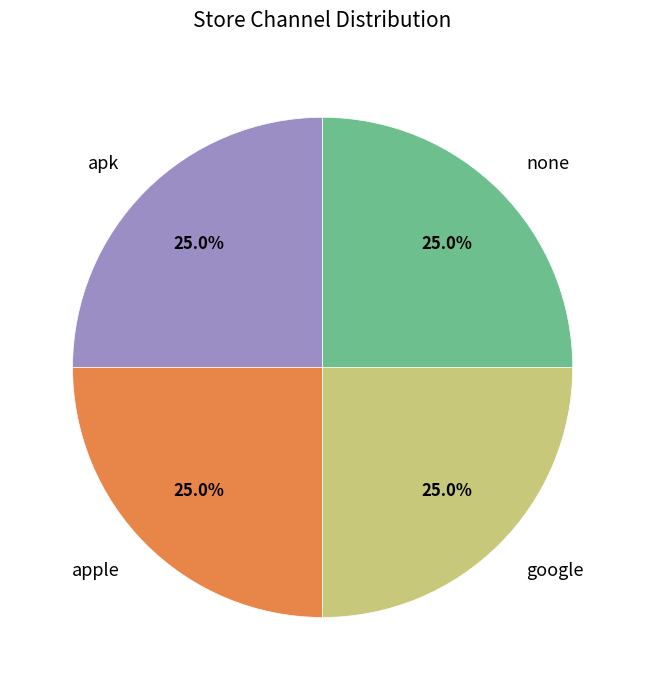

Is apk the majority of the pie?

No